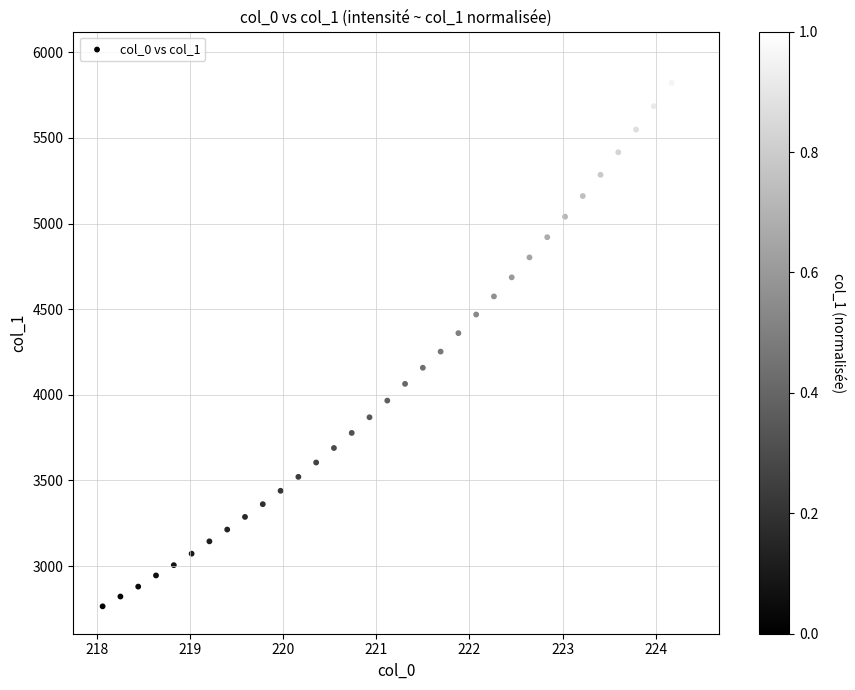

What is the range of Y values (max minus min)?

3196.7